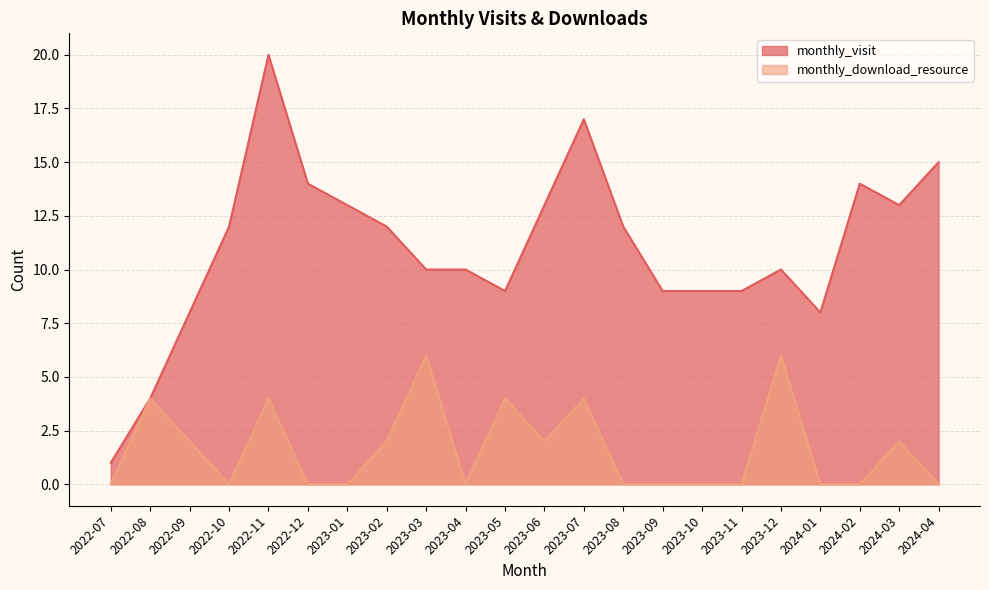

The value of monthly_download_resource at 2024-01 is 0. True or false?

True